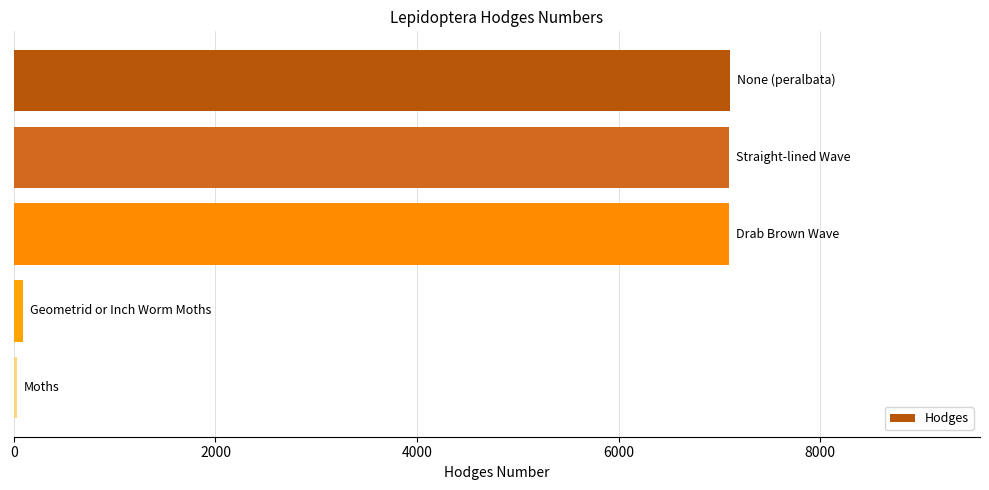

What is the value of the 3rd bar from the top?

7094.0